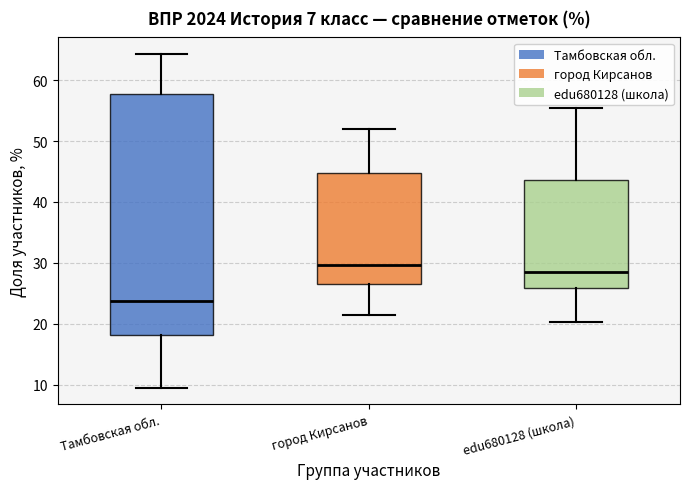

Which box's median line is the highest?

город Кирсанов